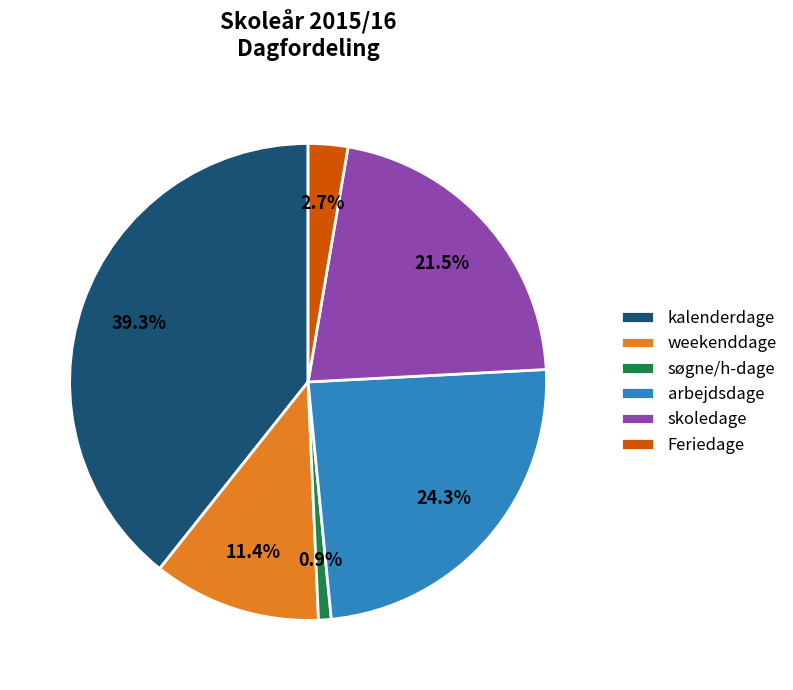

Is there any slice that represents more than half of the pie?

No